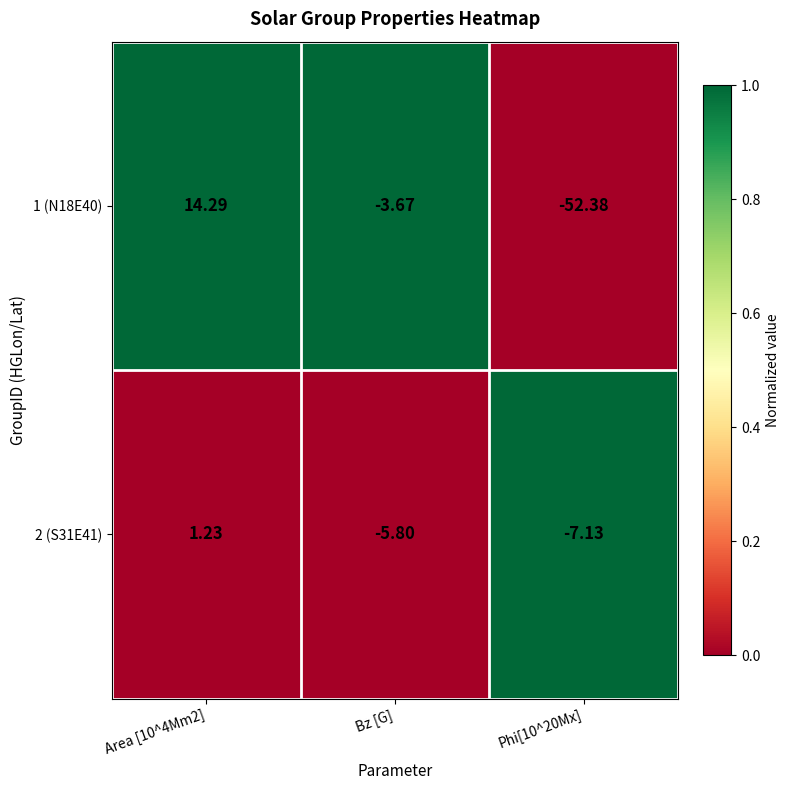

Is the value of 2 (S31E41) at Phi[10^20Mx] greater than the value of 1 (N18E40) at Area [10^4Mm2]?

No